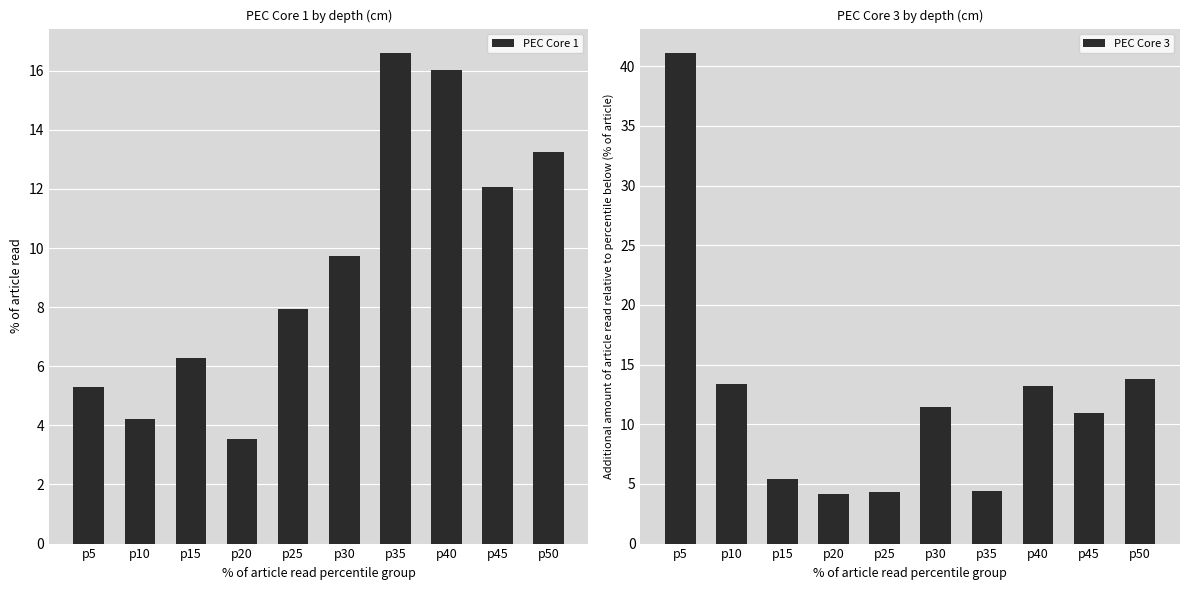

Between p35 and p40, which series saw the biggest shift?

PEC Core 3